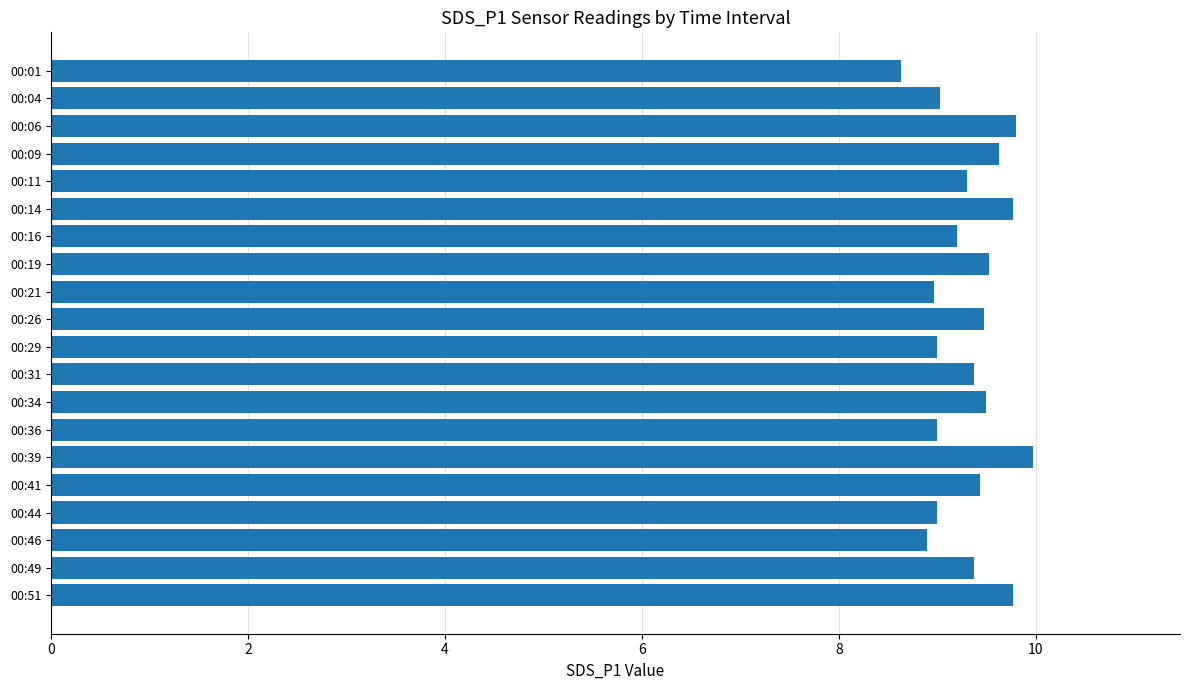

What is the ratio of the value at 00:51 to the value at 00:41?

1.0